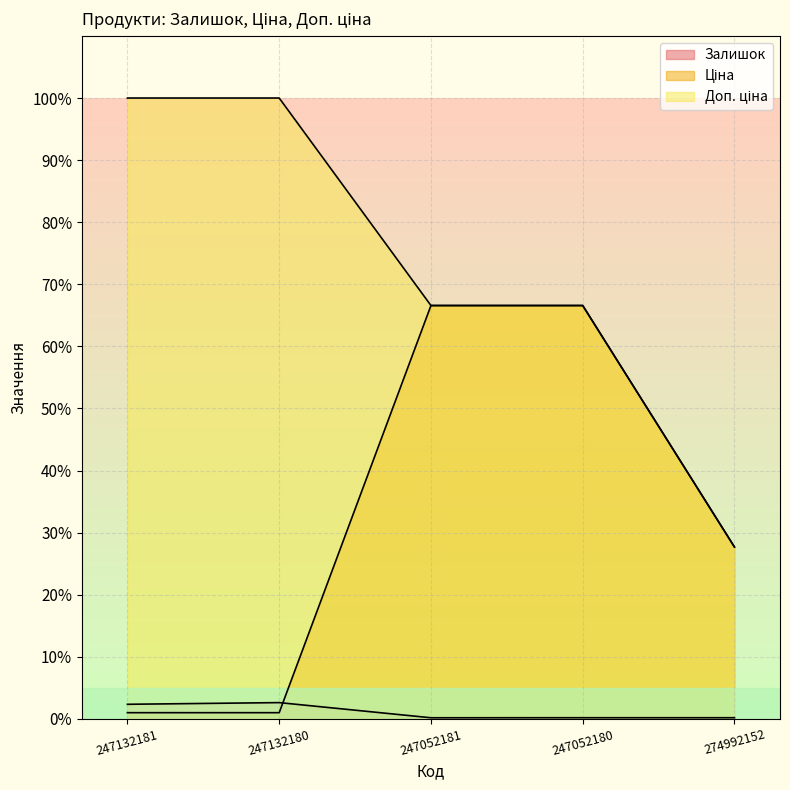

What is the greatest value displayed?

100.0